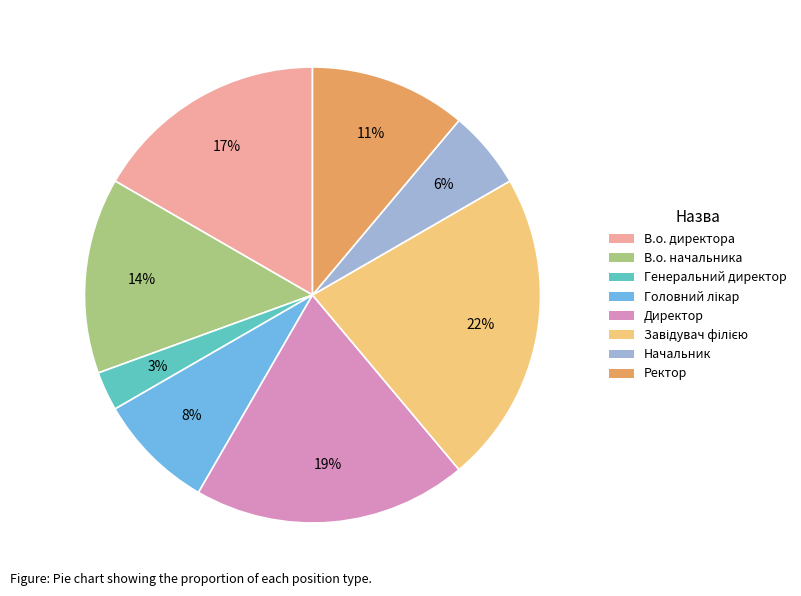

Is the sum of В.о. начальника and Ректор greater than half?

No